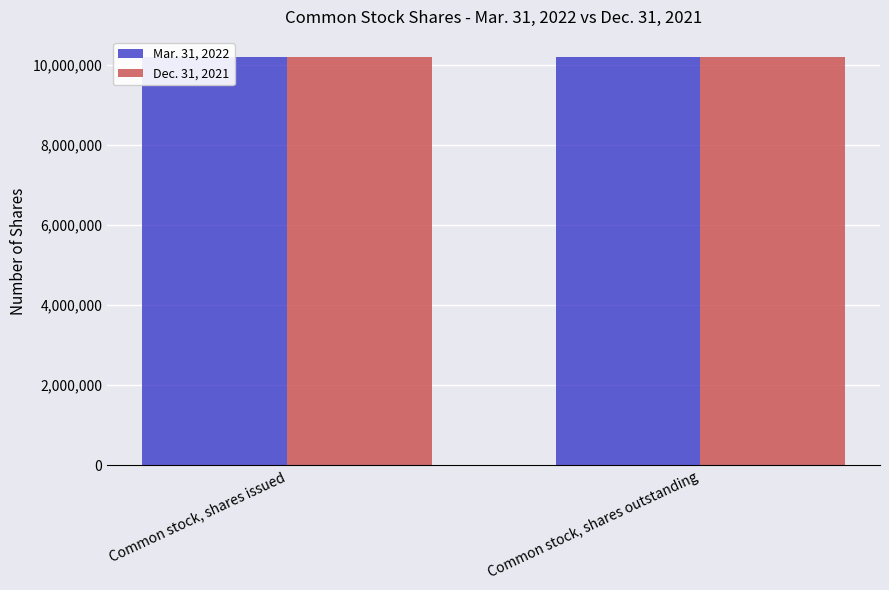

At Common stock, shares issued, list the series in order from largest to smallest.

Mar. 31, 2022, Dec. 31, 2021